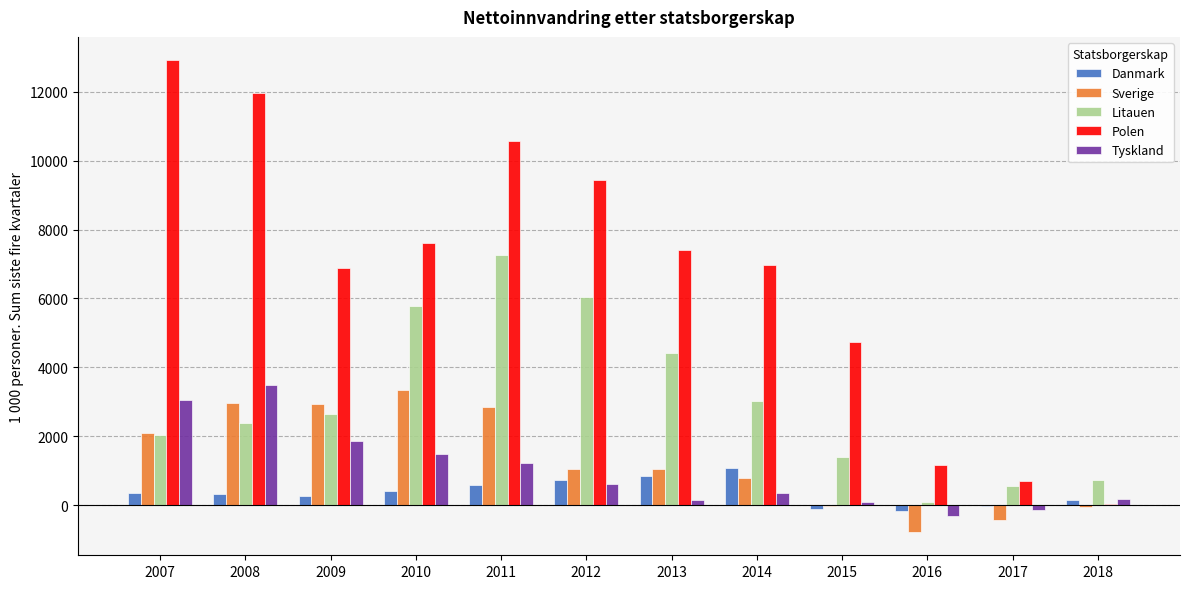

True or false: Sverige has a value of -775 at 2016.

True